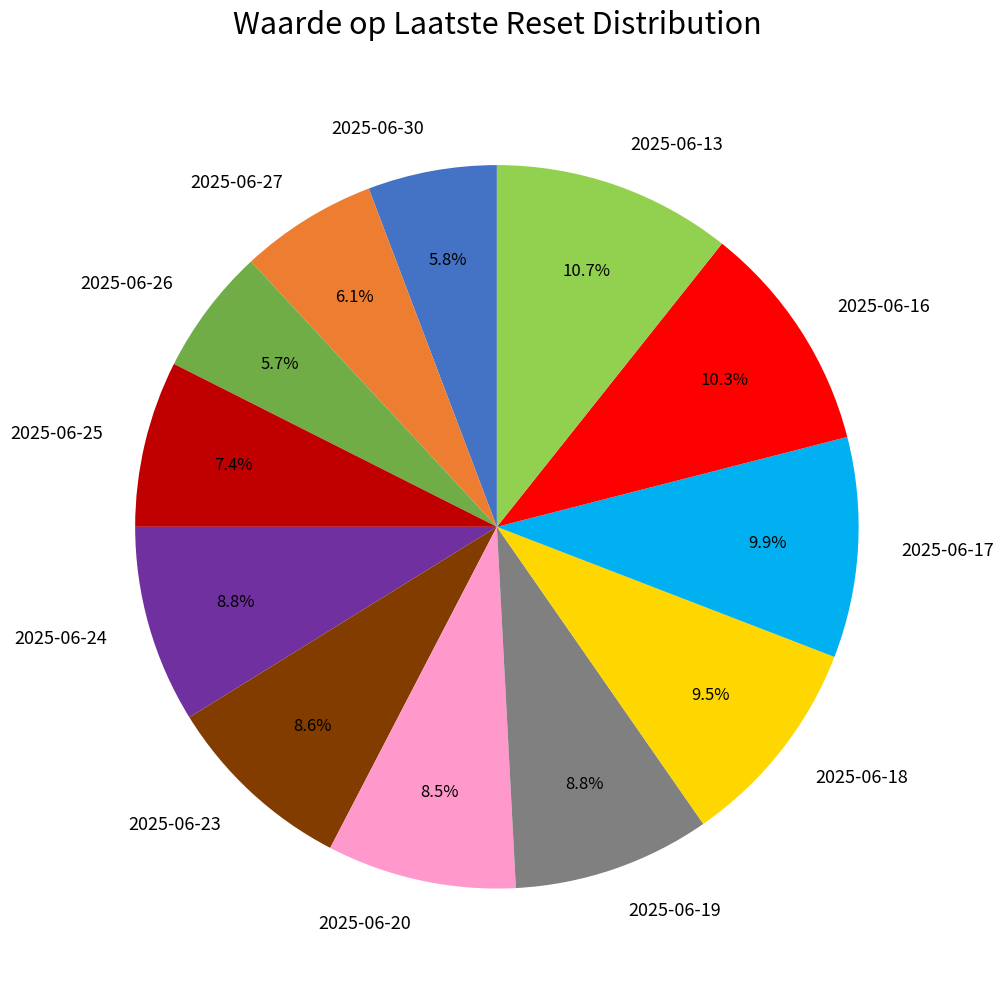

Does 2025-06-19 account for over 50% of the chart?

No